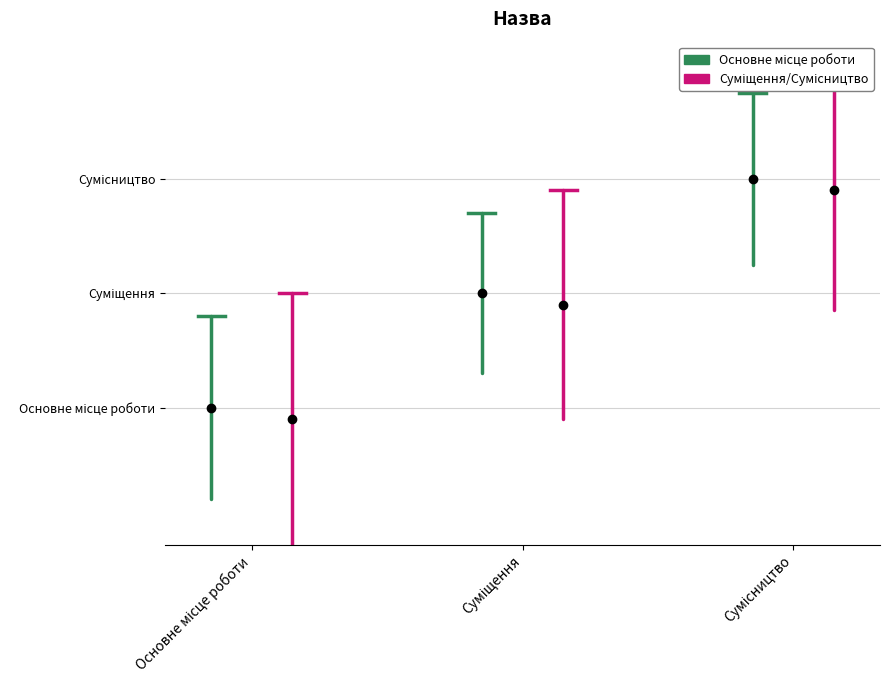

The Суміщення/Сумісництво series shows -0.1 at Основне місце роботи. True or false?

False